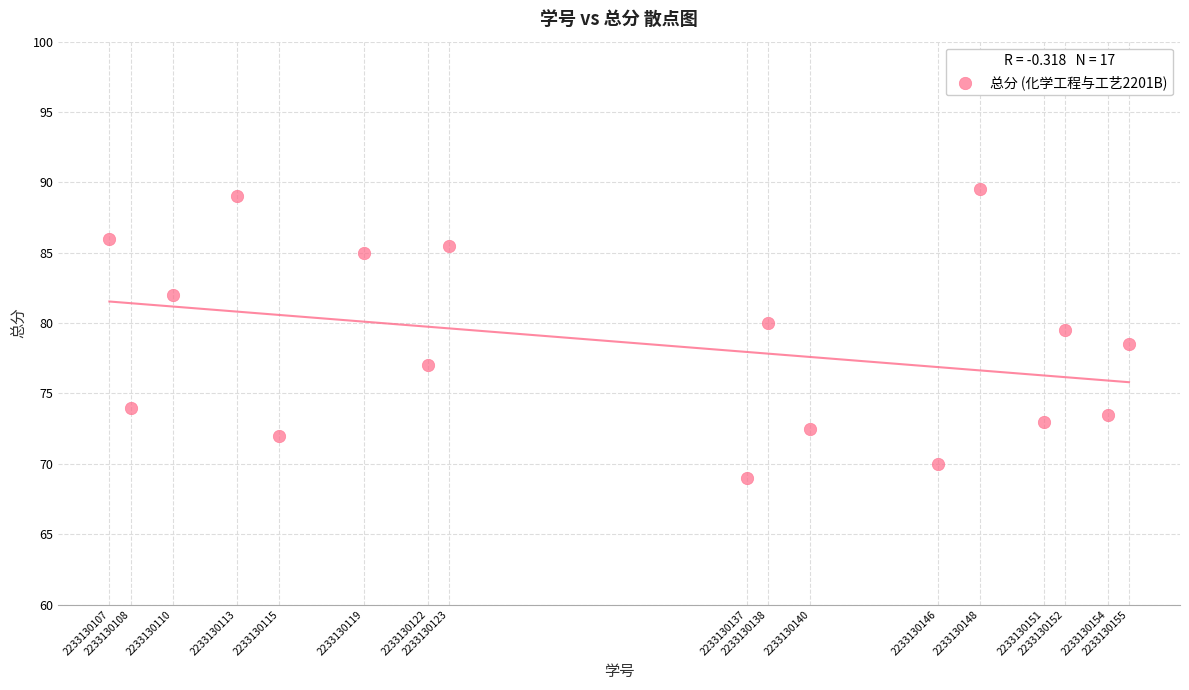

What is the range of Y values (max minus min)?

20.5